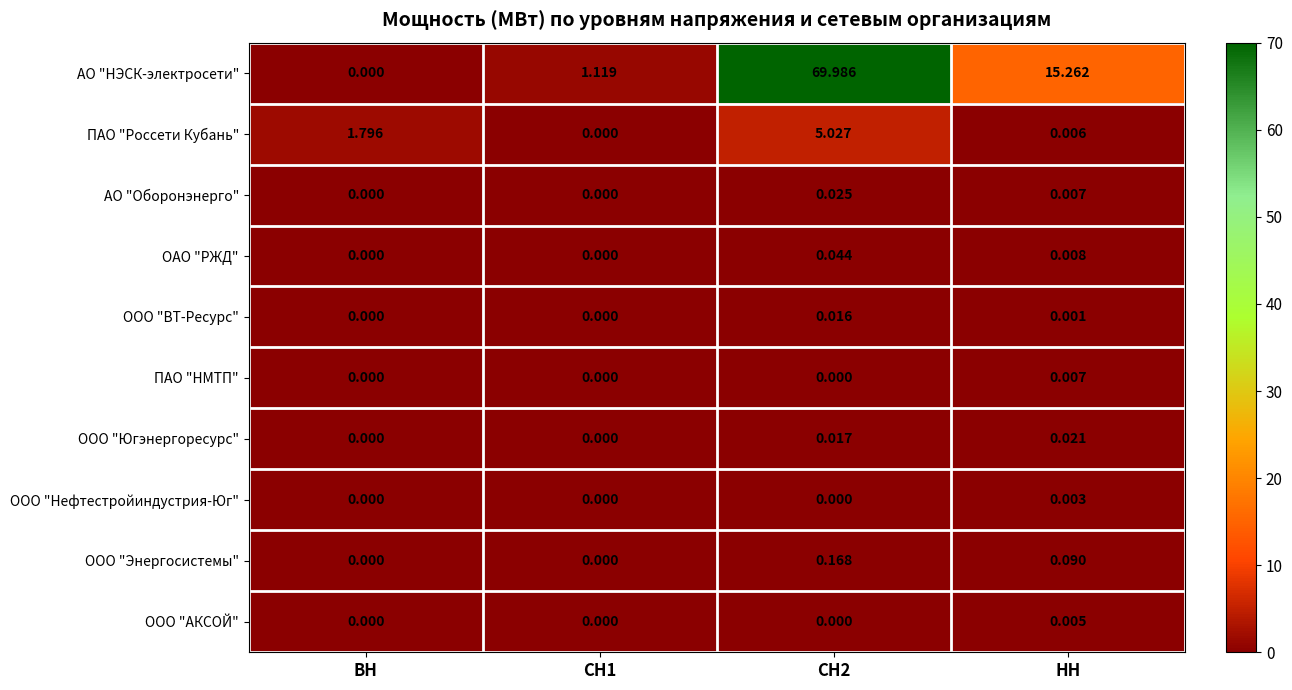

Between ВН and СН1, which series saw the biggest shift?

ПАО "Россети Кубань"